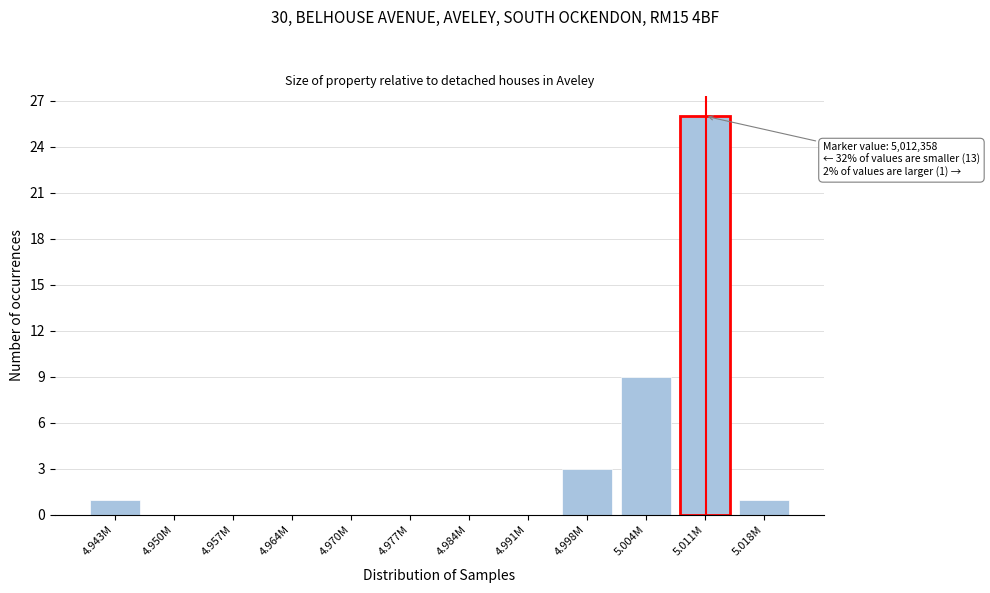

Reading right to left, transcribe all the data shown in this chart.

5.018M=1	5.011M=26	5.004M=9	4.998M=3	4.991M=0	4.984M=0	4.977M=0	4.970M=0	4.964M=0	4.957M=0	4.950M=0	4.943M=1